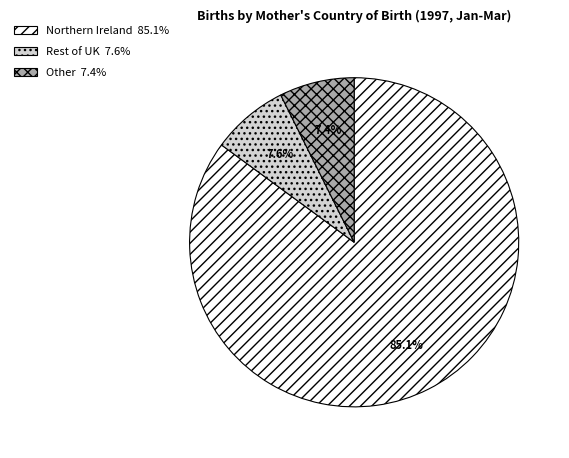

What percentage do Rest of UK and Northern Ireland together represent?

92.6%